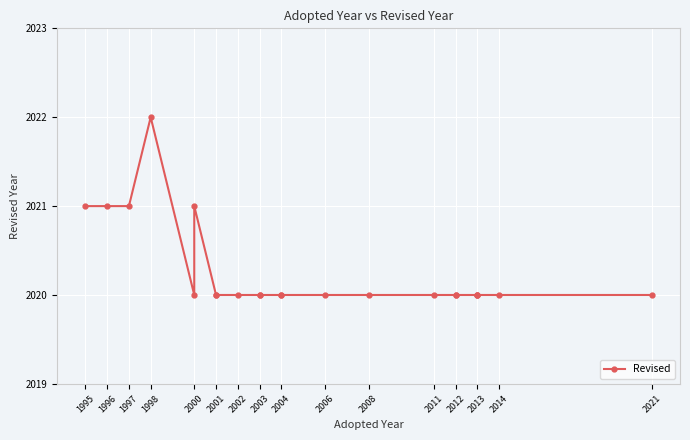

The value at 2004 is 3448. True or false?

False